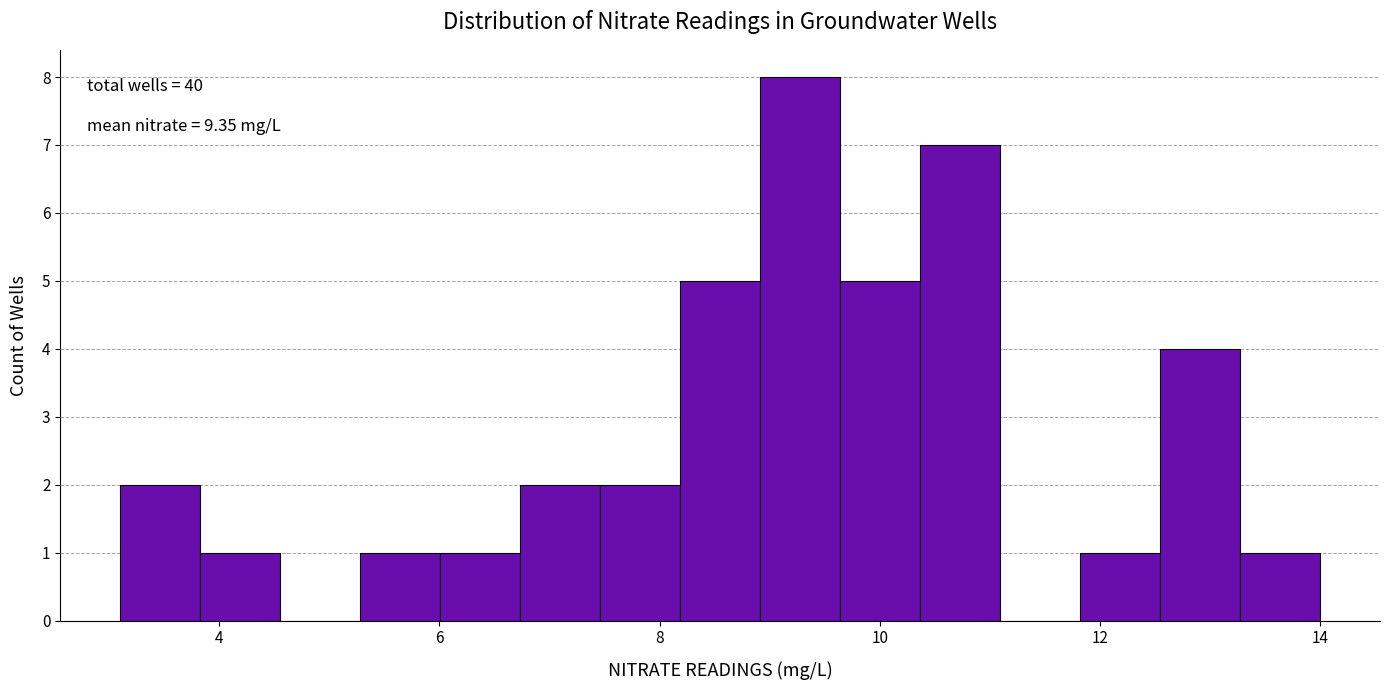

Around what value on the x-axis is the tallest bar? Give the approximate position of its centre, as read against the axis.

9.2